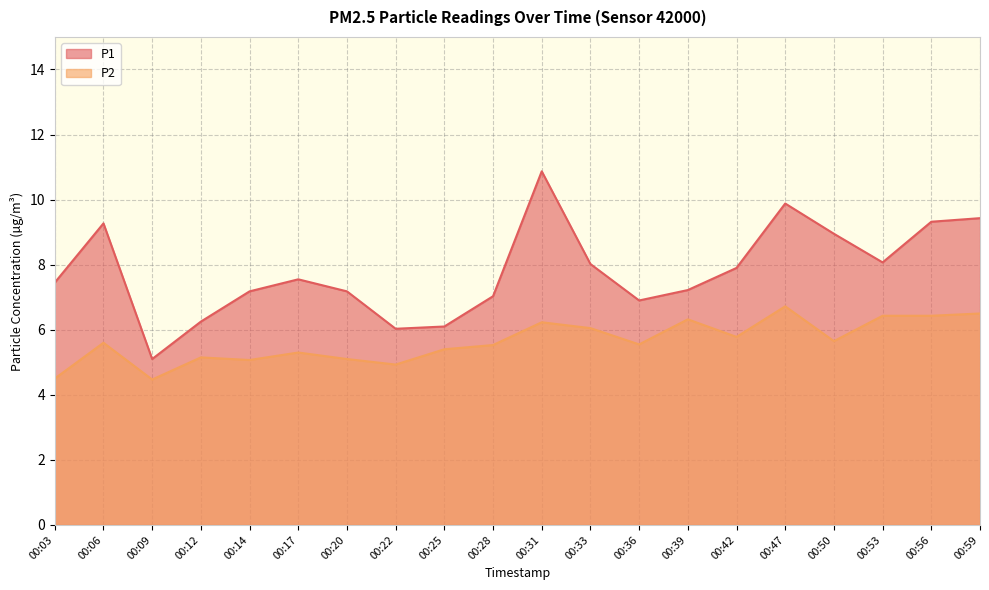

How many lines are shown in the chart?

2